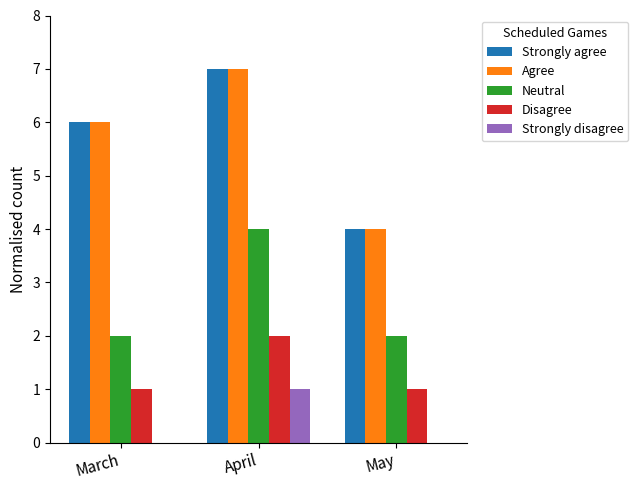

What is the sum of the Agree values at March and April?

13